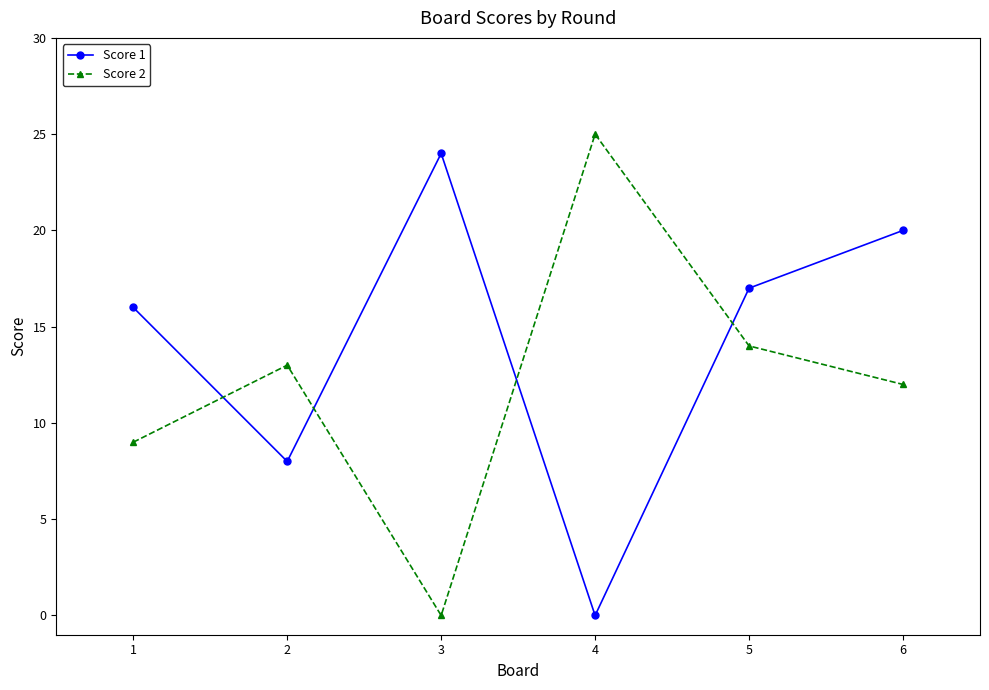

After their last crossing, which series has the higher values: Score 2 or Score 1?

Score 1